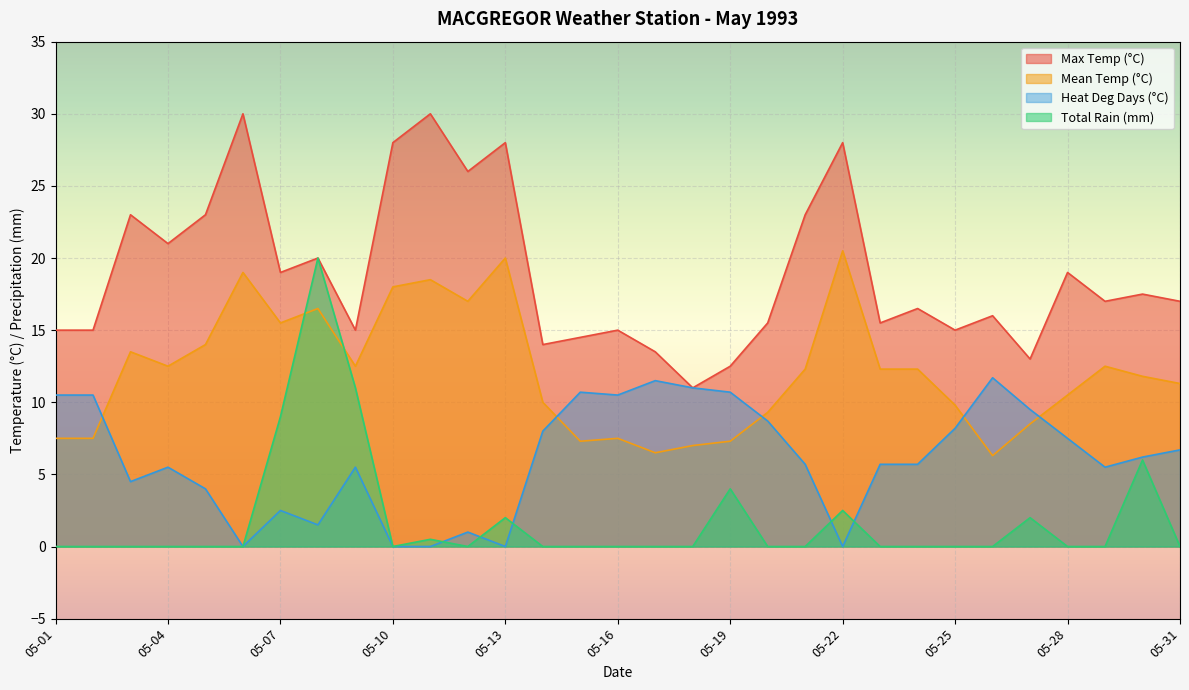

Rank the series by their average value, from lowest to highest.

Total Rain (mm), Heat Deg Days (°C), Mean Temp (°C), Max Temp (°C)